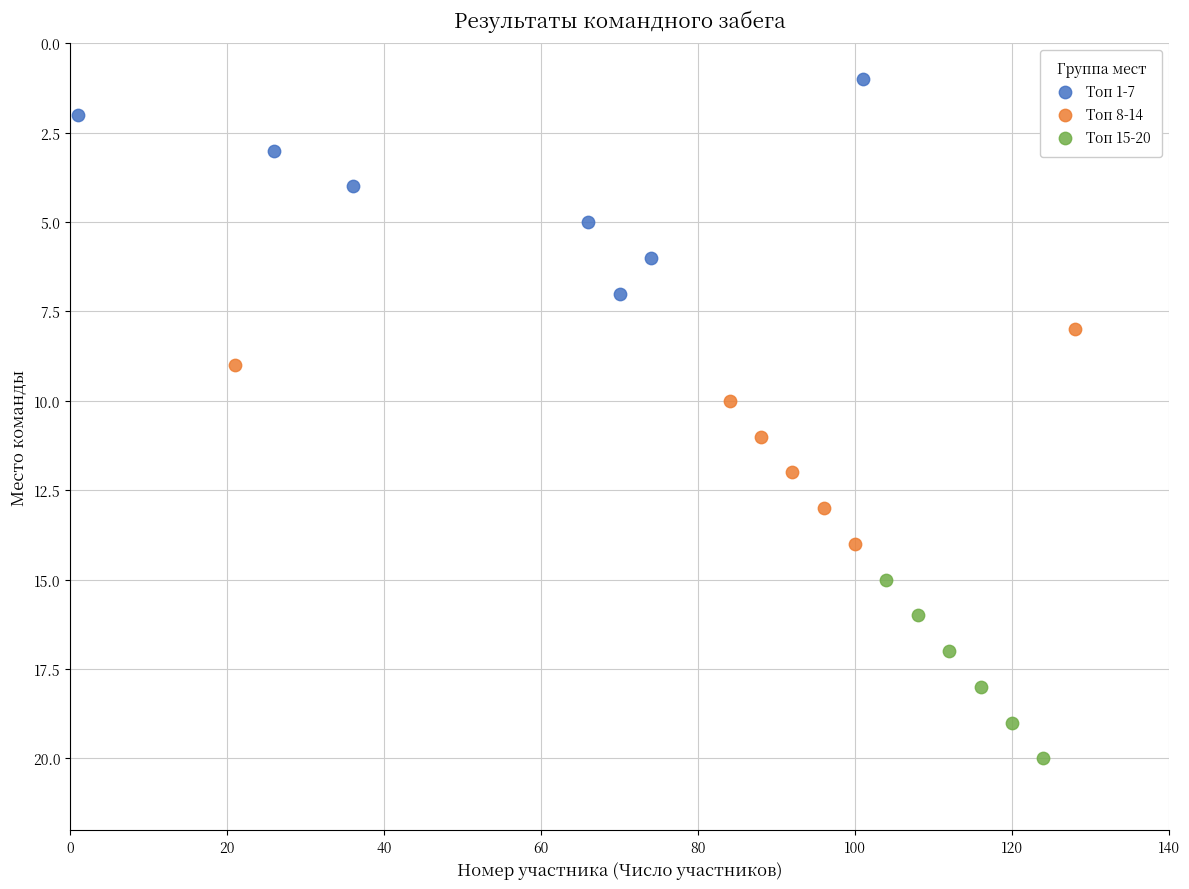

Which series reaches the minimum Y coordinate?

Топ 1-7